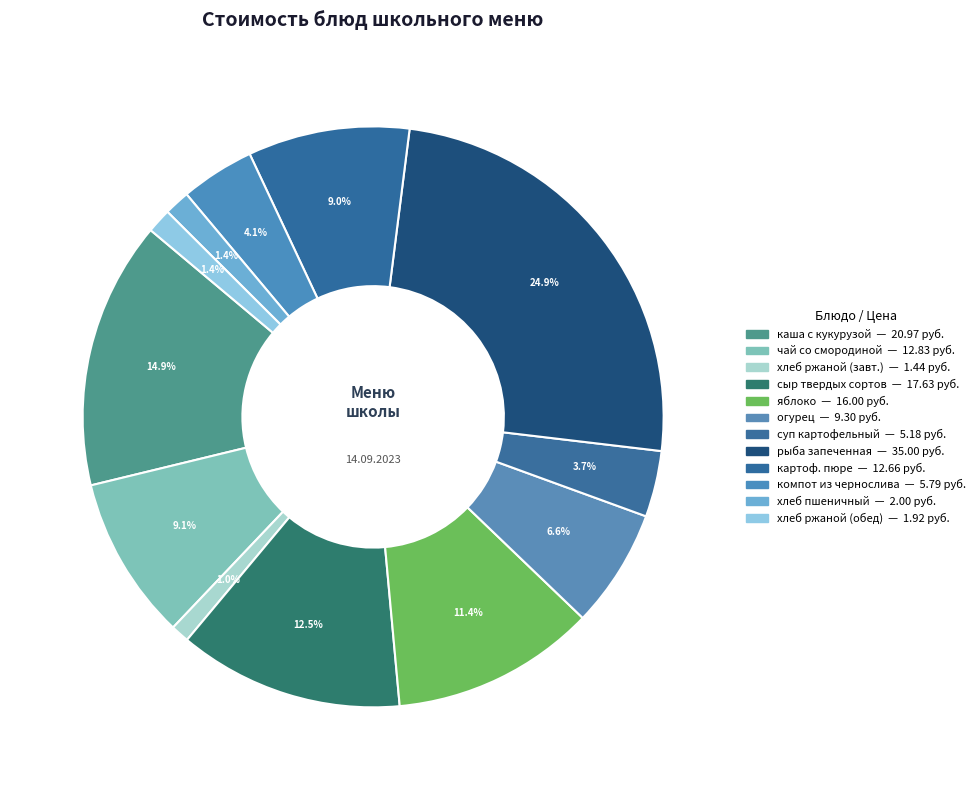

How many segments does this pie chart have?

12